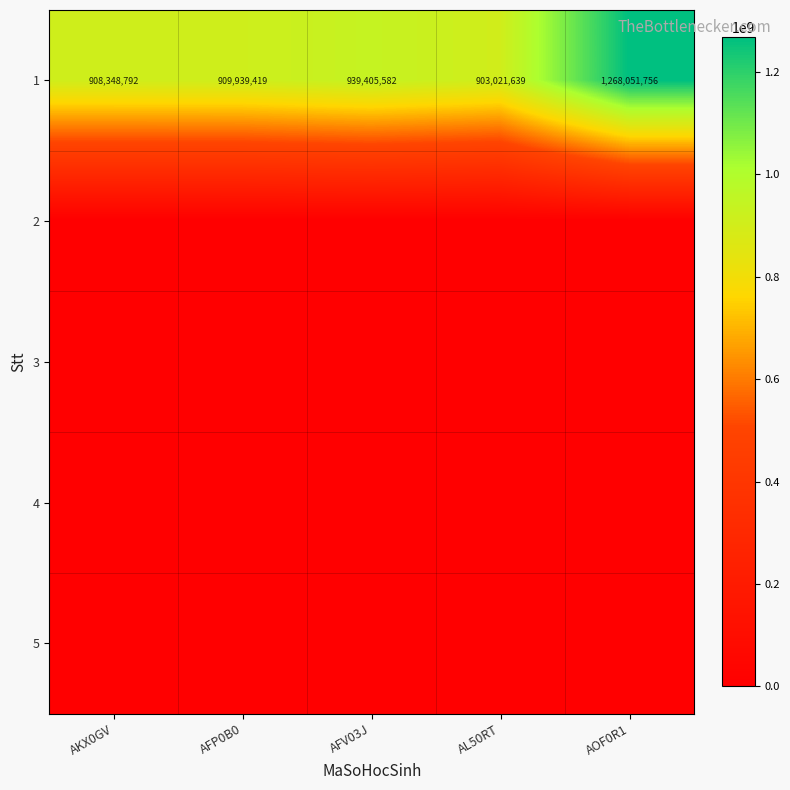

What is the spread (max minus min) of values at AKX0GV?

908348792